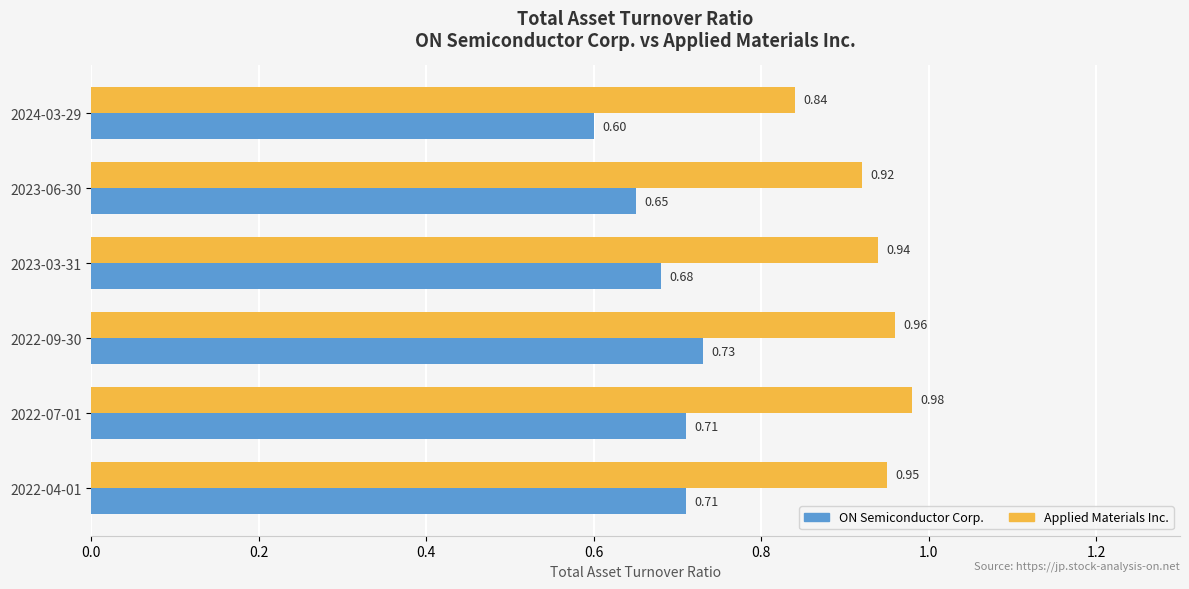

Is the value of ON Semiconductor Corp. at 2022-07-01 greater than the value of Applied Materials Inc. at 2022-09-30?

No